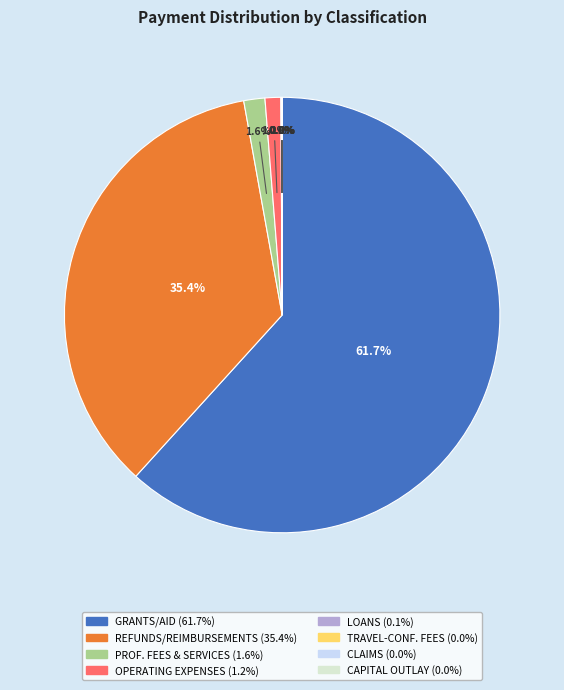

Is there any slice that represents more than half of the pie?

Yes